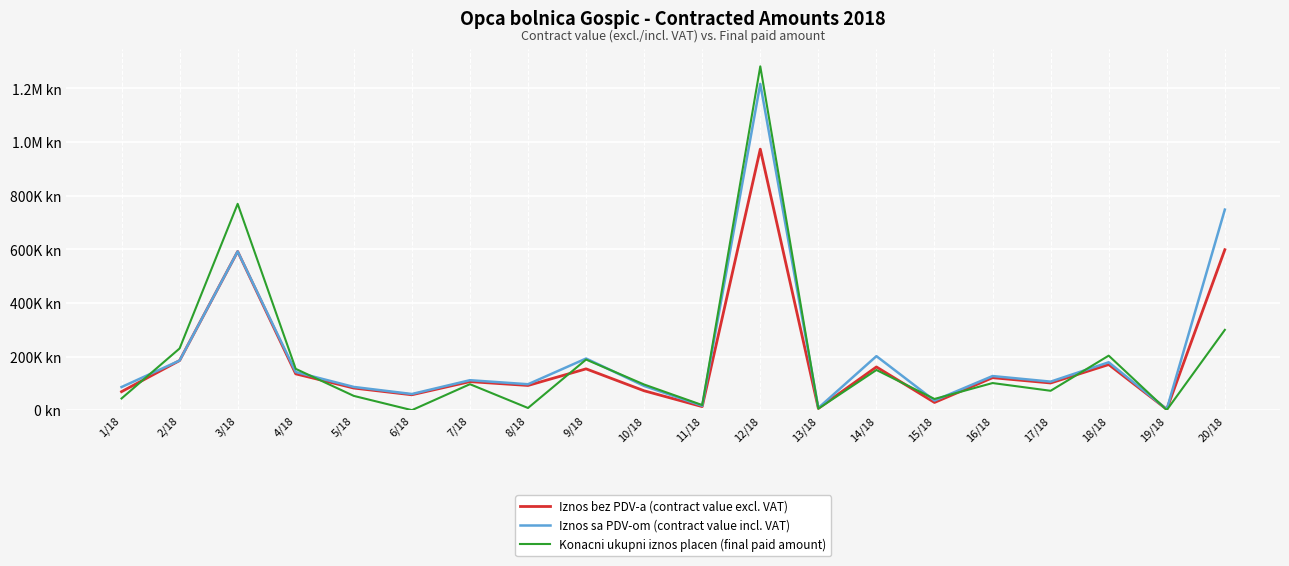

Which label corresponds to the largest value in the chart?

12/18